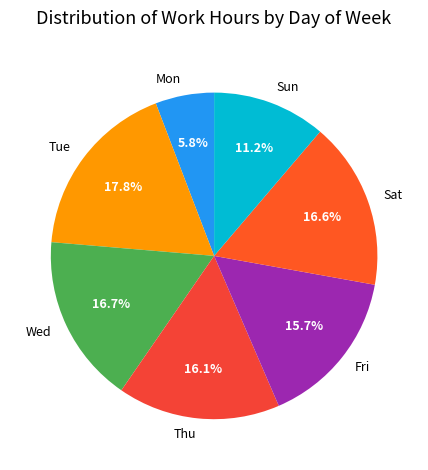

Combined, what portion of the pie is Sat and Sun?

27.8%